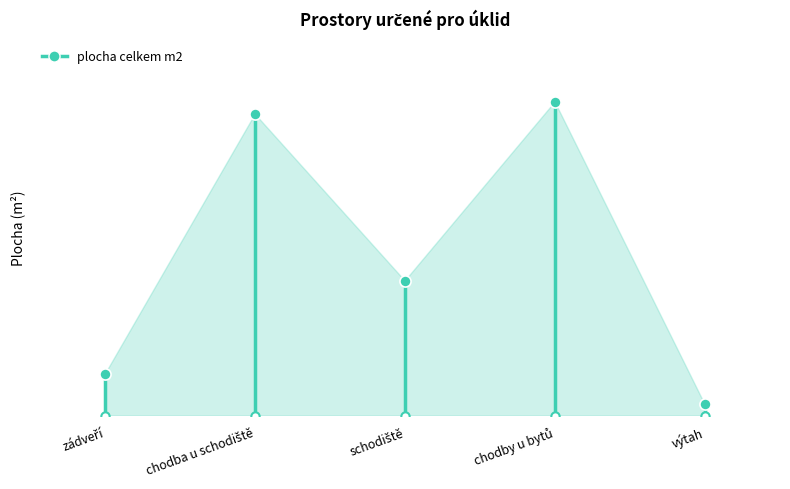

What is the label of the 1st point from the left?

zádveří